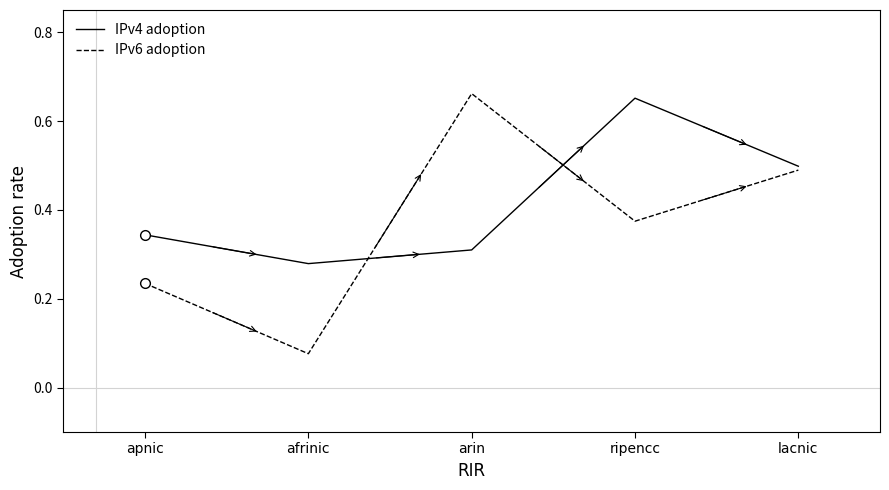

Which label corresponds to the smallest value in the chart?

afrinic